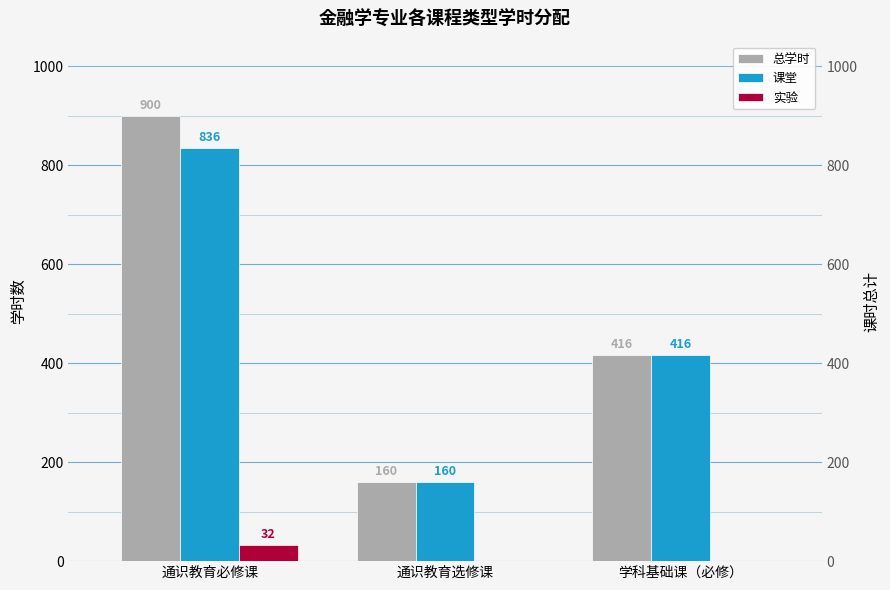

Rank the categories by 总学时 value from highest to lowest.

通识教育必修课, 学科基础课（必修）, 通识教育选修课